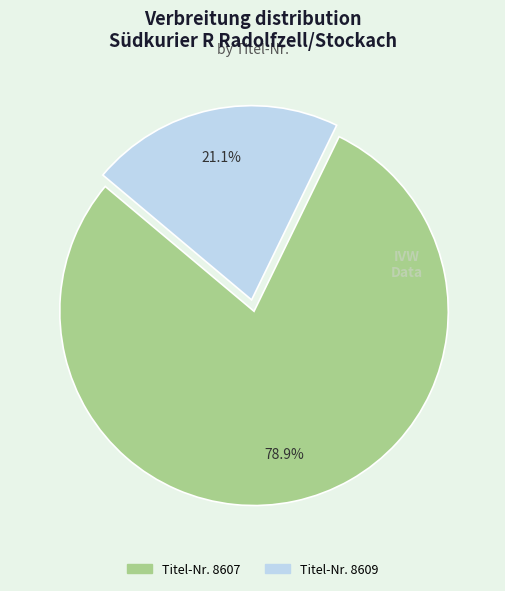

Is there any slice that represents more than half of the pie?

Yes